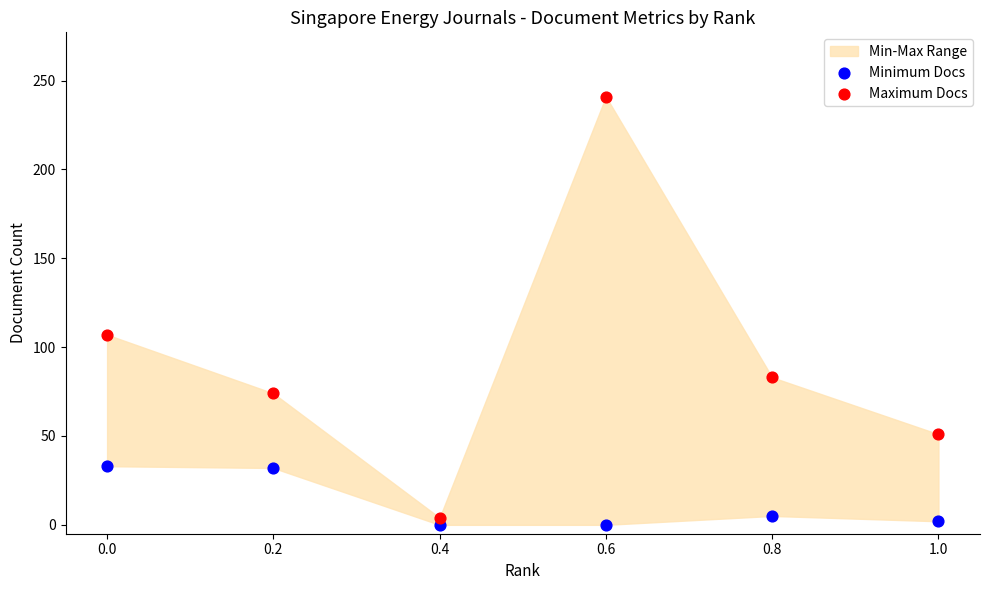

Across all data points, what is the range of Y values (max minus min)?

241